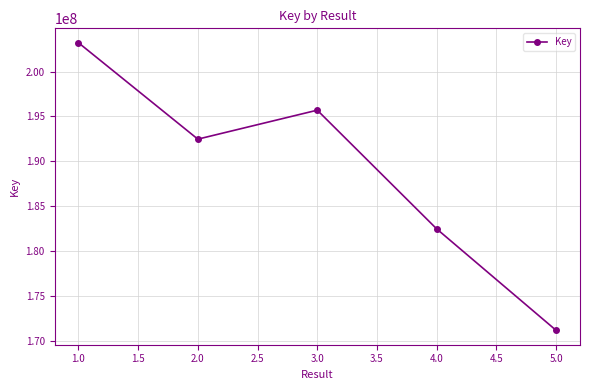

At which category does the data reach its first local peak?

3.0